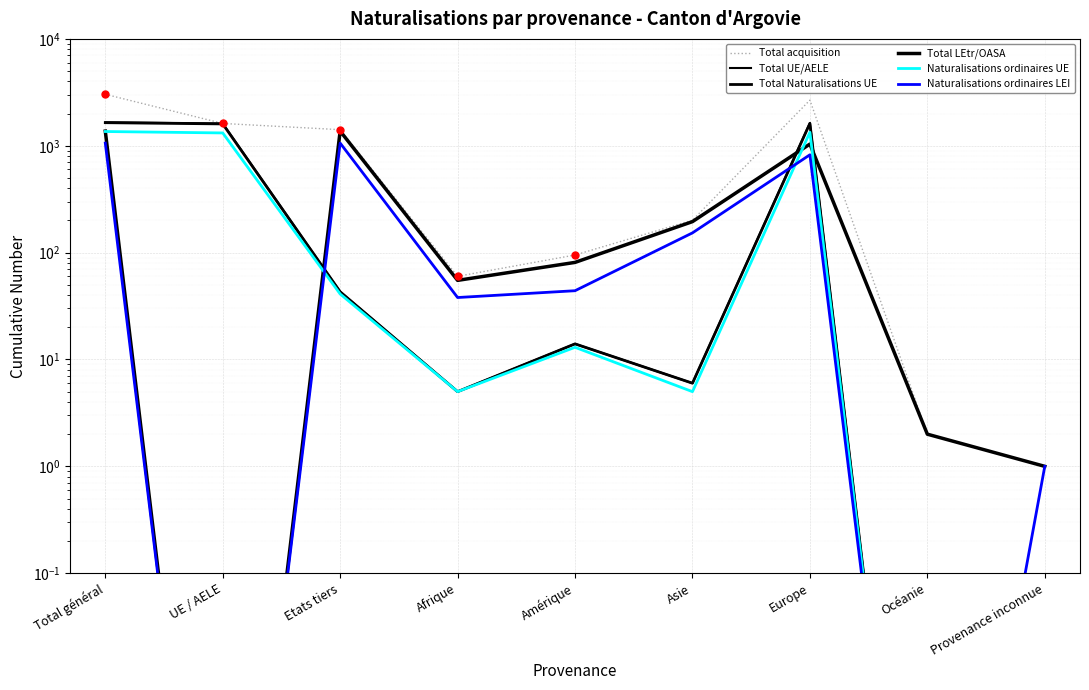

Is this an area chart (filled region under the line)?

No